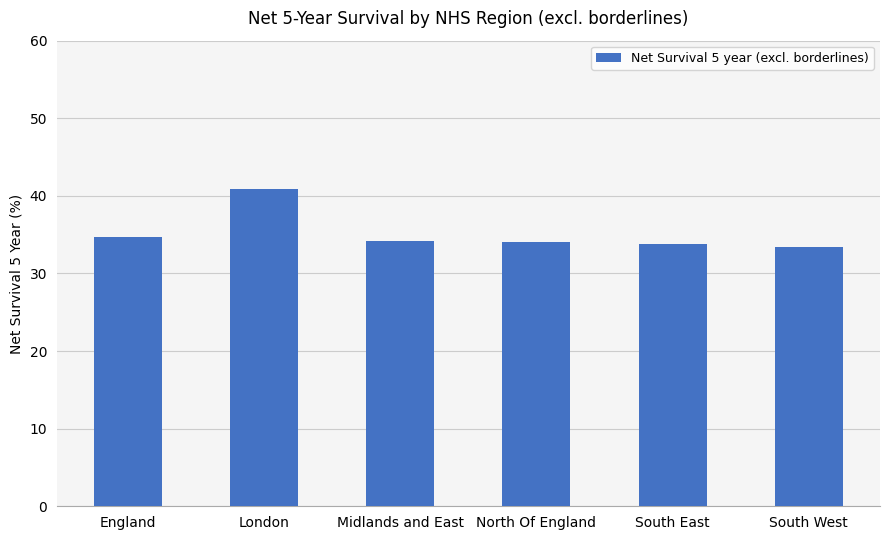

What is the change in value from Midlands and East to South East?

-0.4